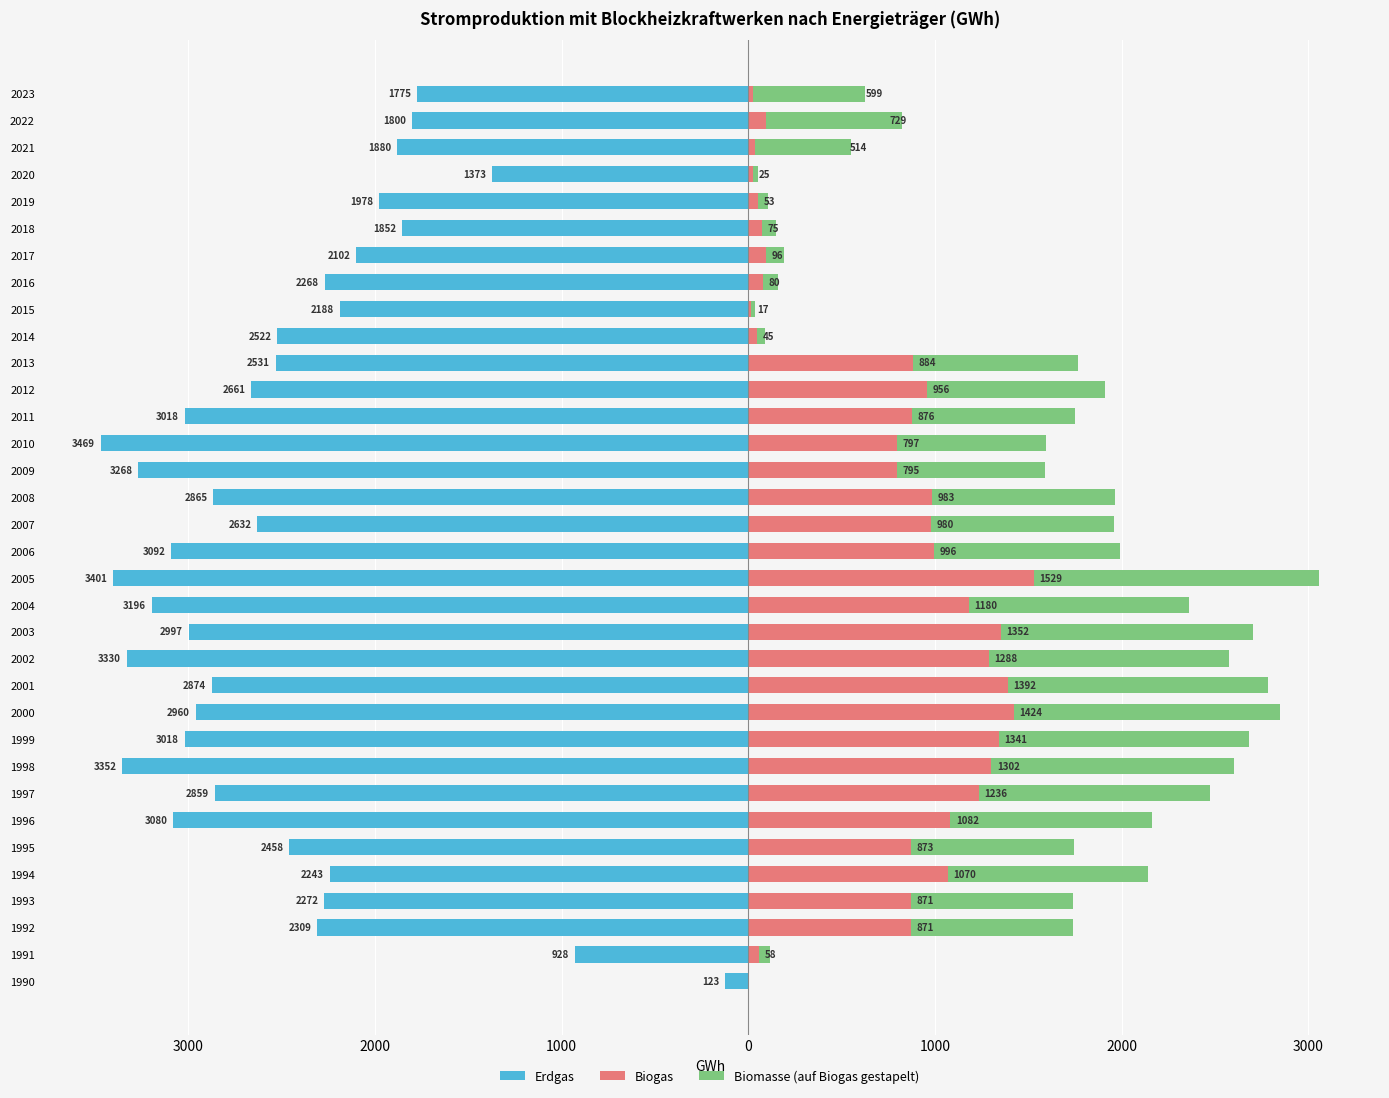

Count the number of data series in this chart.

3